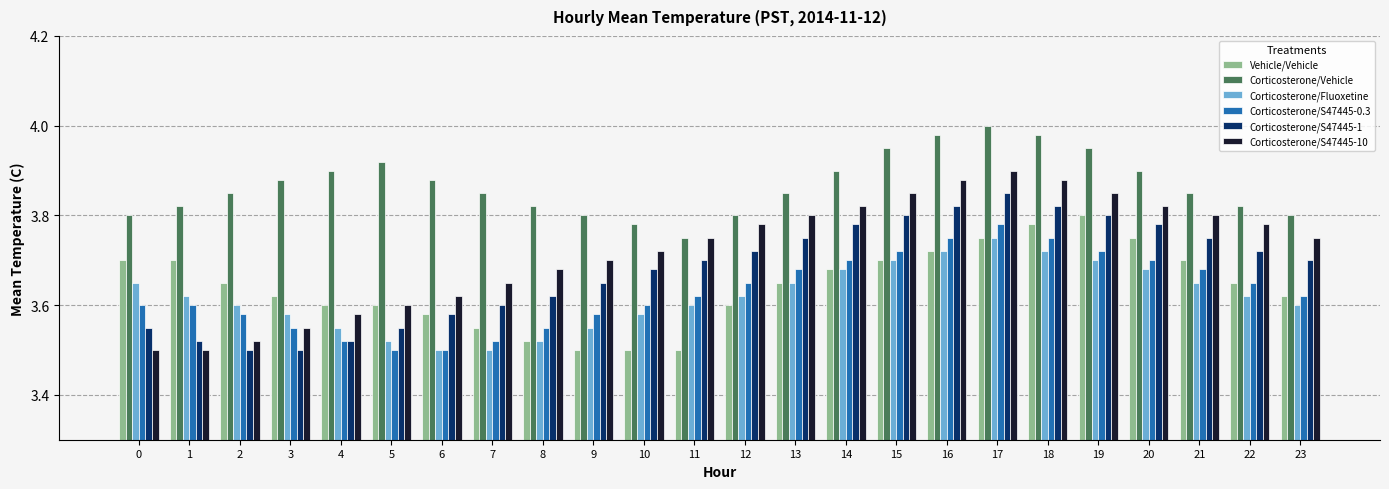

The Corticosterone/Vehicle series shows 1.4 at 8. True or false?

False